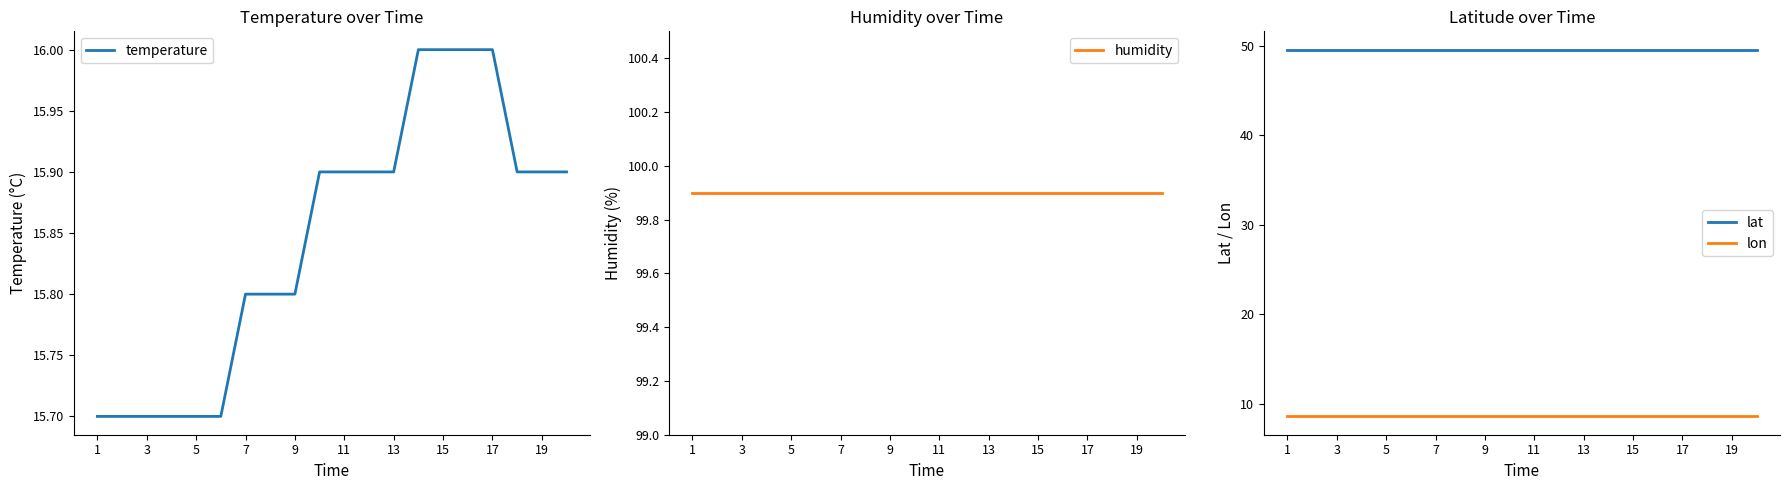

The lon series shows 8.6 at 15. True or false?

True